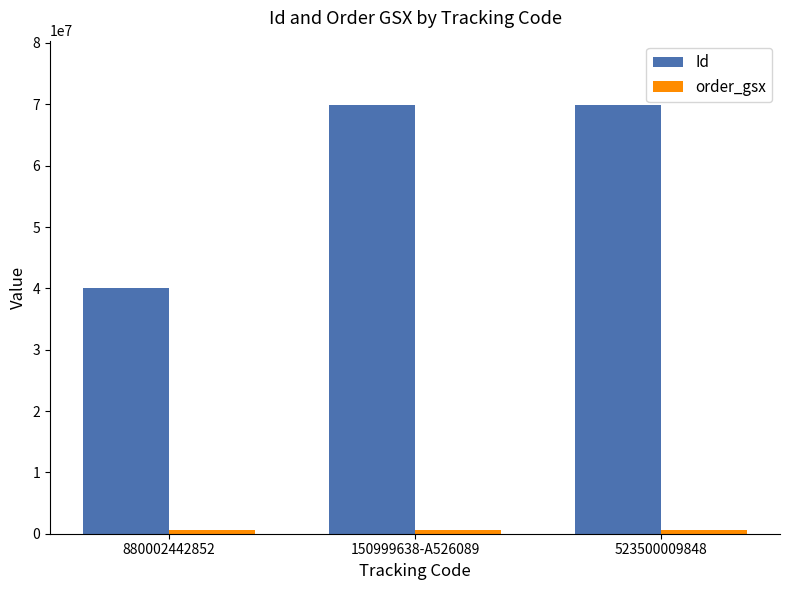

What is the average value of the Id series?

59942043